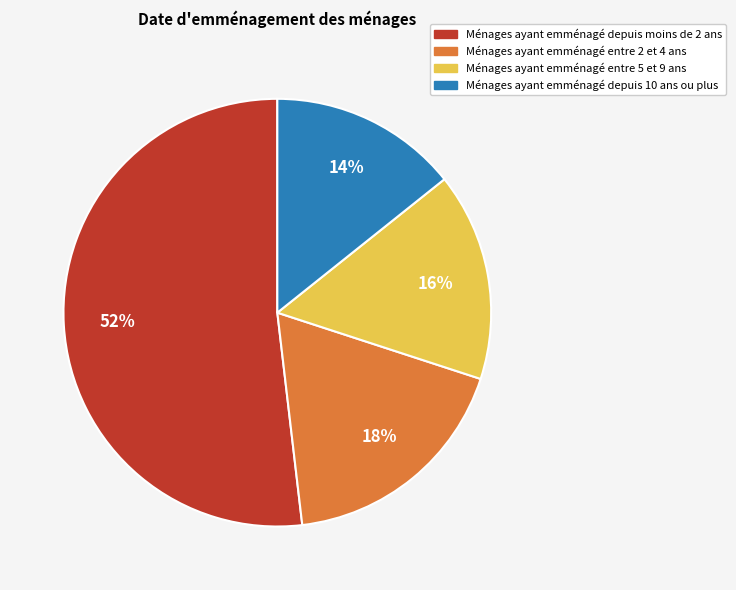

Does any single category account for the majority?

Yes